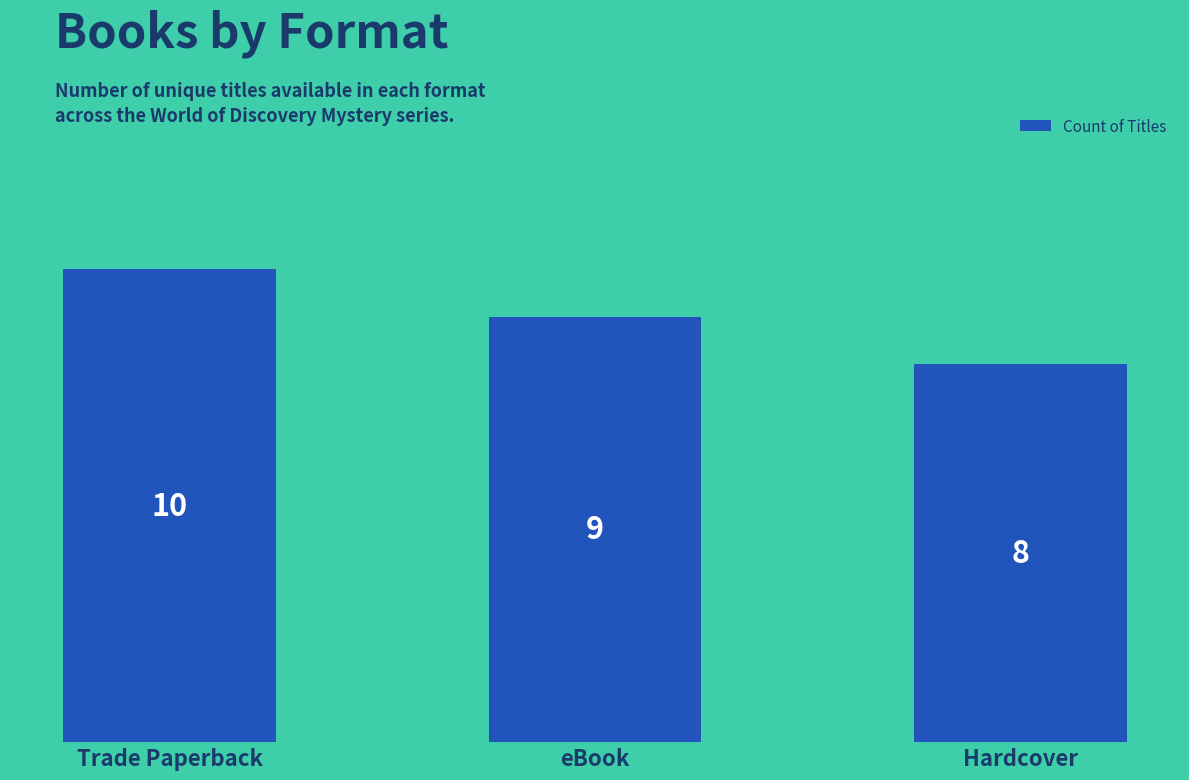

Which category has the highest value across all series?

Trade Paperback